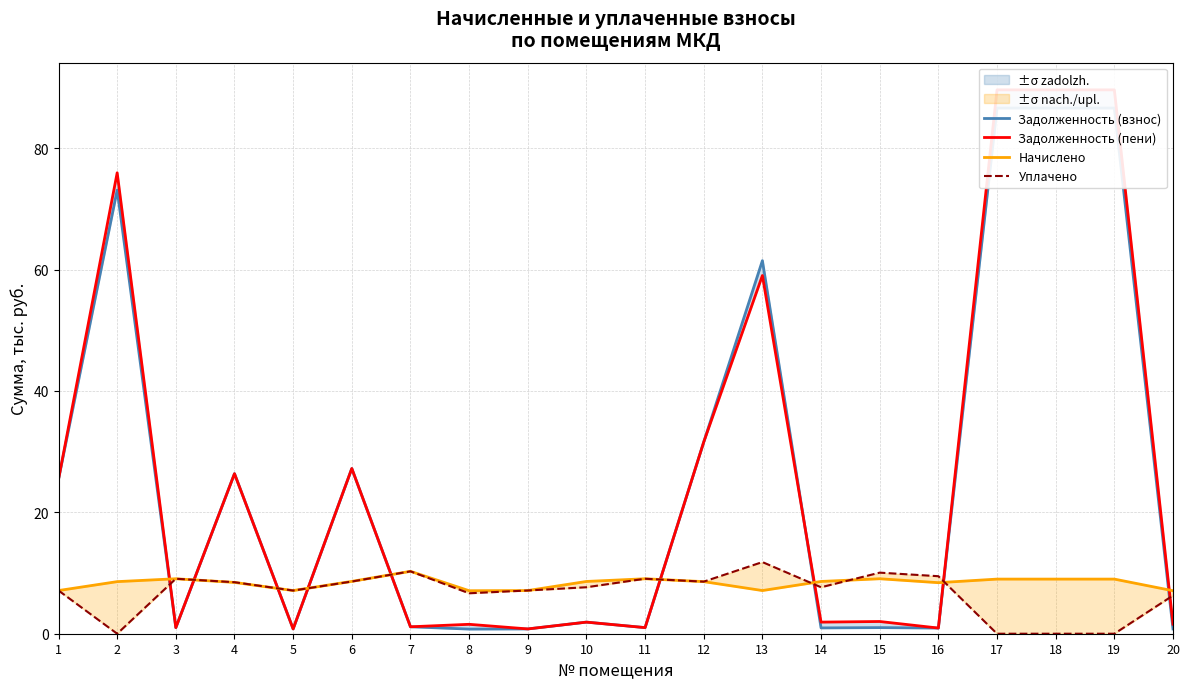

How many interior local peaks does the Задолженность (взнос) series have?

6